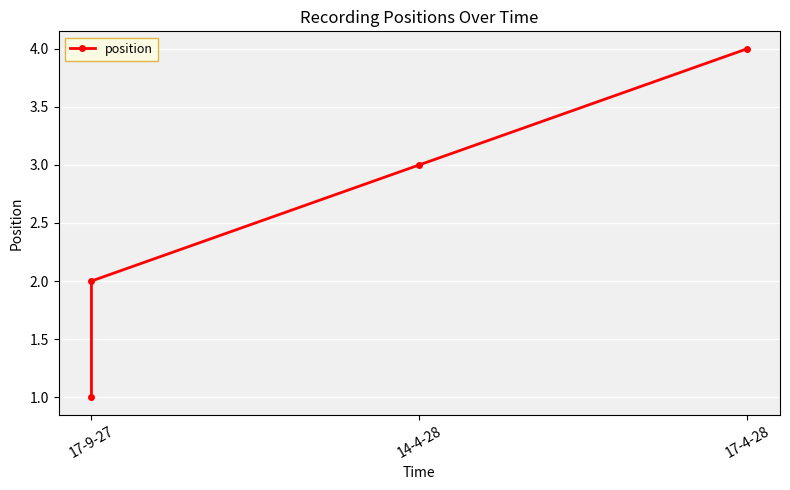

How many data points does each series have?

4